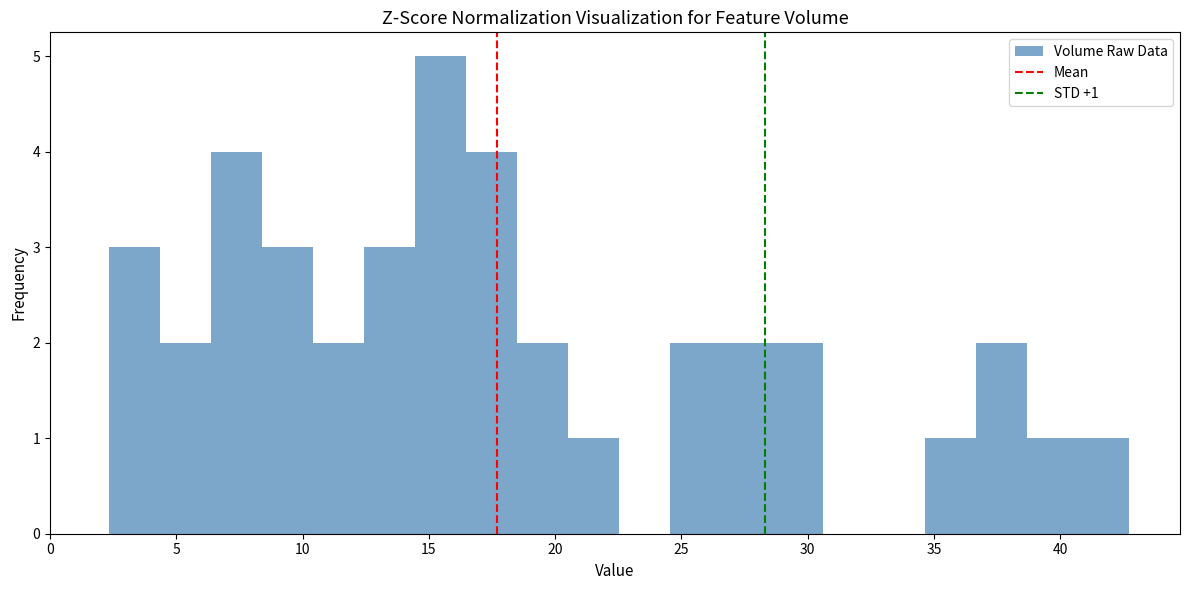

Over which range of the x-axis is the bar tallest?

14.5 to 16.5